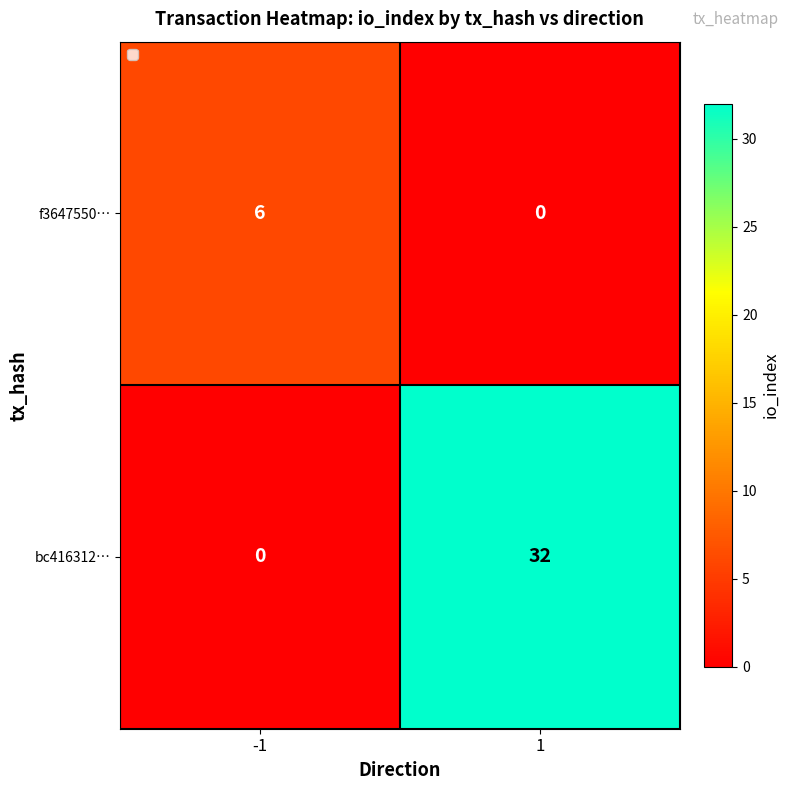

Which series changed the most between -1 and 1?

bc416312…